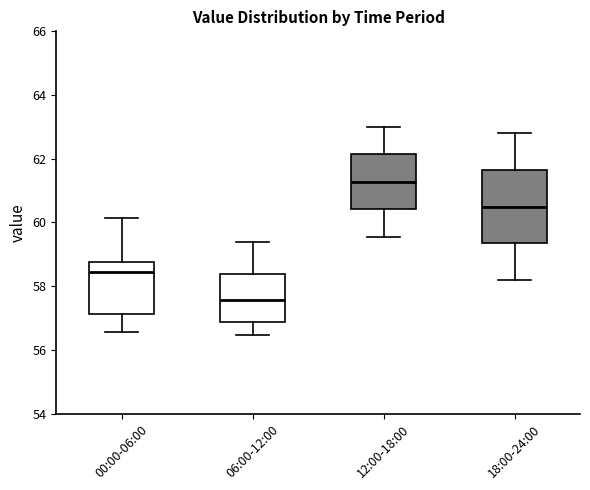

Reading left to right, read every box against the y-axis: the position of its median line, the range the box covers, and the ends of its whiskers. The values are not printed on the chart, so give them approximately, as read against the axis.

00:00-06:00: median 58.4, box 57.2 to 58.8, whiskers 56.6 to 60.2
06:00-12:00: median 57.6, box 56.8 to 58.4, whiskers 56.4 to 59.4
12:00-18:00: median 61.2, box 60.4 to 62.2, whiskers 59.6 to 63.0
18:00-24:00: median 60.6, box 59.4 to 61.6, whiskers 58.2 to 62.8